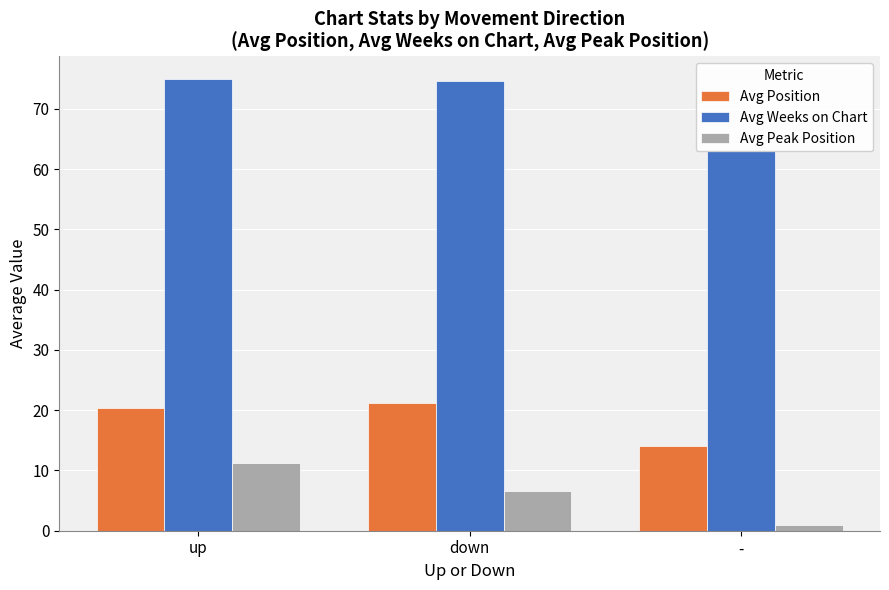

The value of Avg Peak Position at down is 6.5. True or false?

True